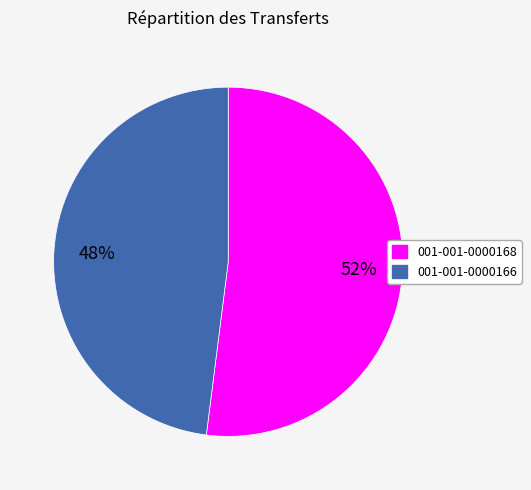

Which has a higher value, 001-001-0000168 or 001-001-0000166?

001-001-0000168